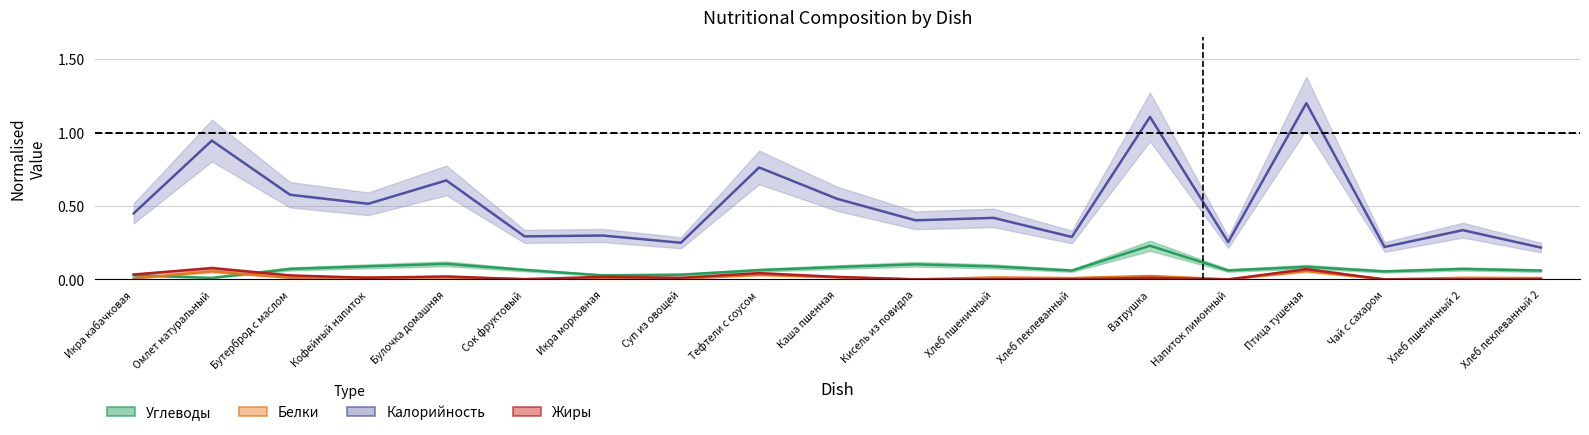

Does the chart display data point markers on the line(s)?

No